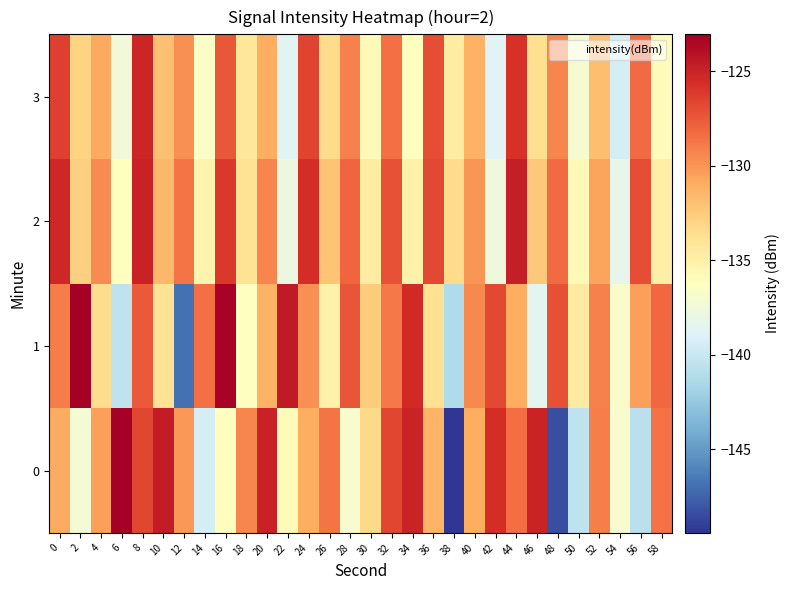

Reading left to right, extract all data points from this chart.

0: 0=-130.9	2=-137.2	4=-130.5	6=-123.0	8=-126.7	10=-124.7	12=-130.1	14=-139.3	16=-136.2	18=-129.4	20=-124.9	22=-136.0	24=-131.0	26=-128.6	28=-136.9	30=-133.3	32=-126.7	34=-125.1	36=-131.4	38=-149.4	40=-131.0	42=-125.6	44=-128.4	46=-125.0	48=-148.4	50=-140.5	52=-129.1	54=-136.9	56=-140.7	58=-128.6
1: 0=-129.0	2=-123.0	4=-133.5	6=-140.5	8=-127.5	10=-133.9	12=-146.9	14=-128.4	16=-123.3	18=-136.3	20=-131.2	22=-124.5	24=-129.8	26=-135.1	28=-127.3	30=-132.6	32=-128.9	34=-125.4	36=-133.7	38=-141.2	40=-129.5	42=-126.8	44=-131.0	46=-138.4	48=-127.1	50=-134.5	52=-129.2	54=-136.7	56=-130.4	58=-128.1
2: 0=-125.3	2=-132.8	4=-129.6	6=-136.2	8=-124.9	10=-131.5	12=-128.7	14=-135.3	16=-126.1	18=-133.9	20=-129.4	22=-137.8	24=-125.6	26=-132.2	28=-128.0	30=-134.6	32=-127.2	34=-135.0	36=-126.8	38=-133.4	40=-130.0	42=-137.6	44=-124.7	46=-132.4	48=-128.2	50=-135.8	52=-130.6	54=-138.2	56=-127.0	58=-134.8
3: 0=-126.4	2=-133.0	4=-130.8	6=-137.4	8=-125.2	10=-132.0	12=-129.8	14=-136.6	16=-127.4	18=-134.2	20=-131.0	22=-138.6	24=-126.6	26=-133.4	28=-129.2	30=-135.8	32=-128.4	34=-136.2	36=-127.0	38=-134.6	40=-131.2	42=-138.8	44=-125.8	46=-133.6	48=-129.4	50=-137.0	52=-131.8	54=-139.4	56=-128.2	58=-136.0